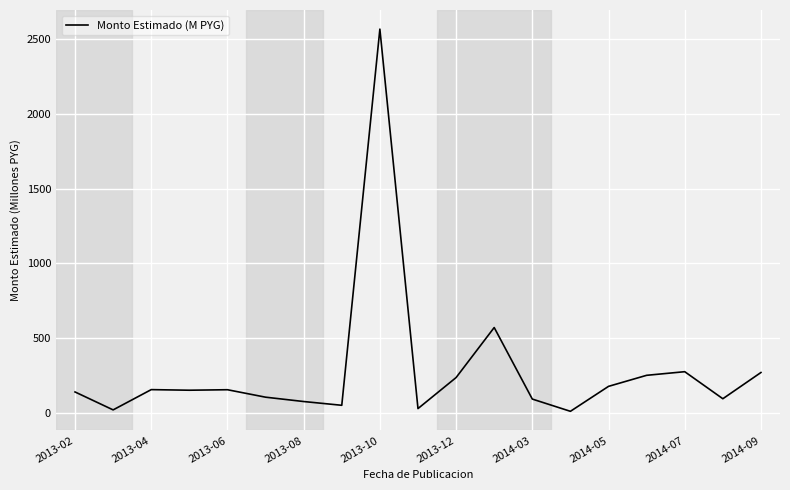

What is the difference between the maximum and minimum values?

2558.4